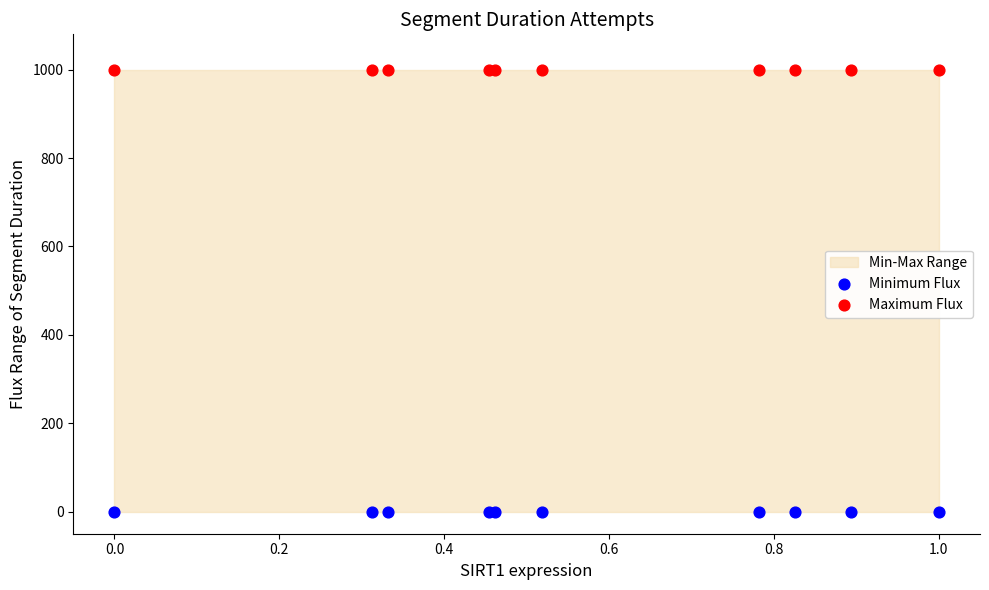

Which series reaches the maximum Y coordinate?

Maximum Flux